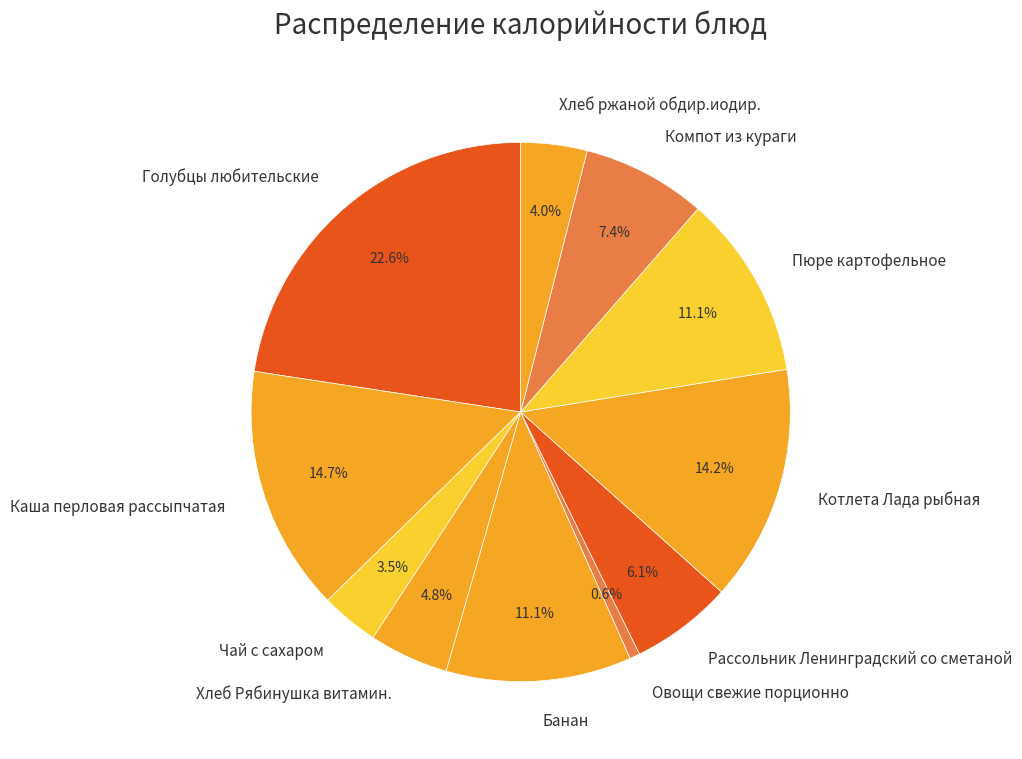

What is the ratio of the value at Пюре картофельное to the value at Банан?

1.0